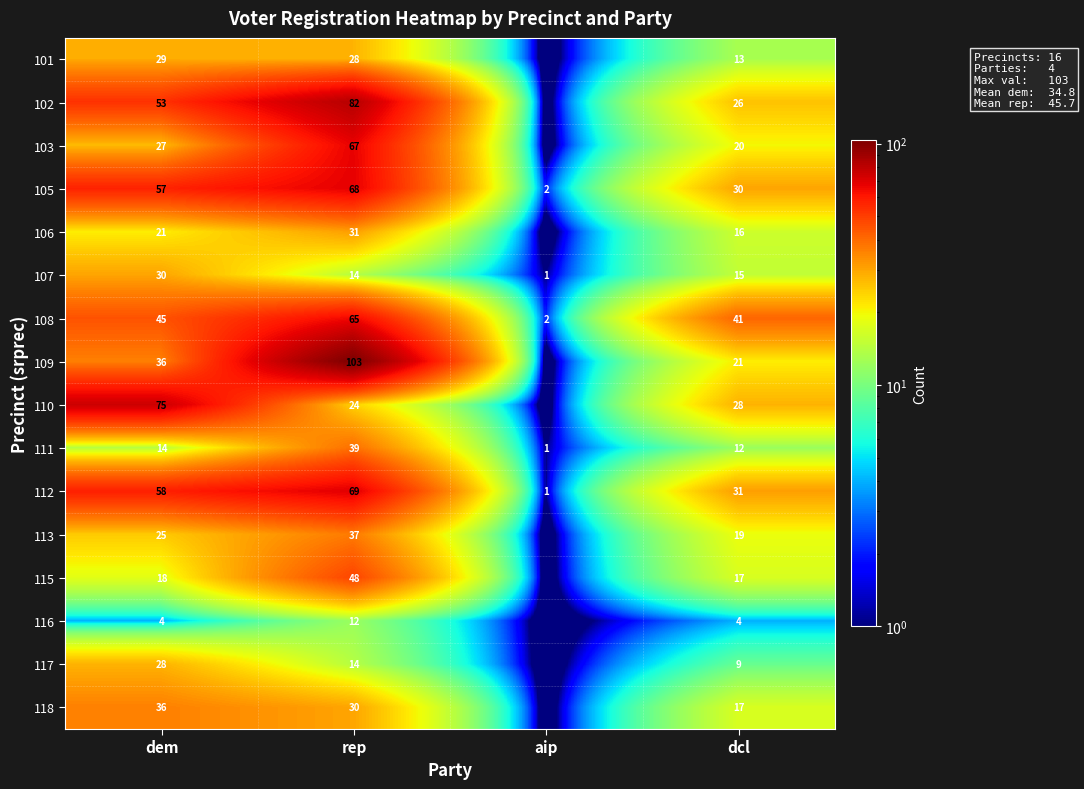

What is the difference between the second highest and minimum values in the 108 series?

43